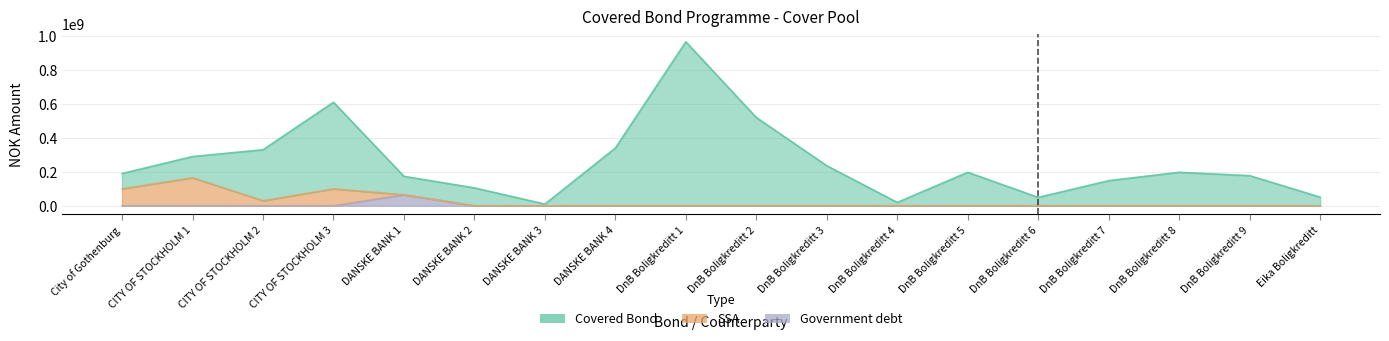

At how many categories does at least one series exceed 960479691?

1